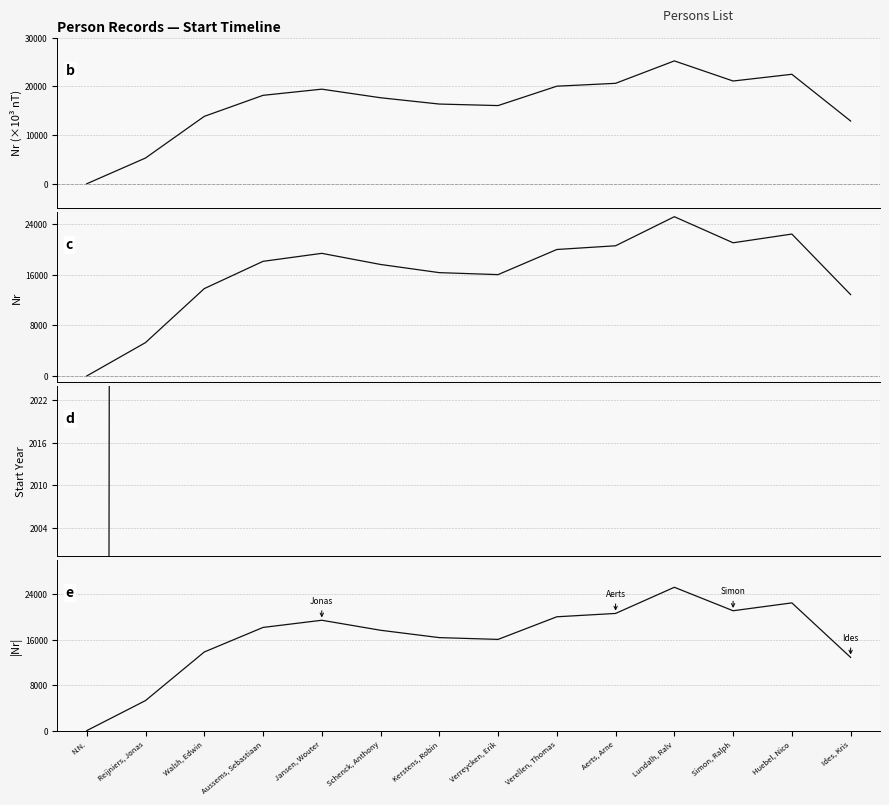

What is the label of the 10th point from the left?

Aerts, Arne